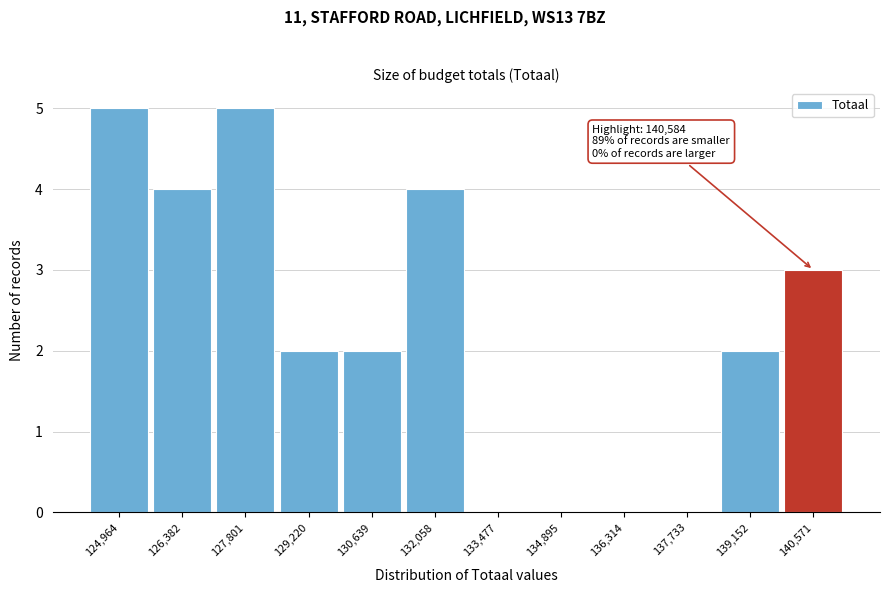

Reading left to right, extract all data points from this chart.

124,964=5	126,382=4	127,801=5	129,220=2	130,639=2	132,058=4	133,477=0	134,895=0	136,314=0	137,733=0	139,152=2	140,571=3